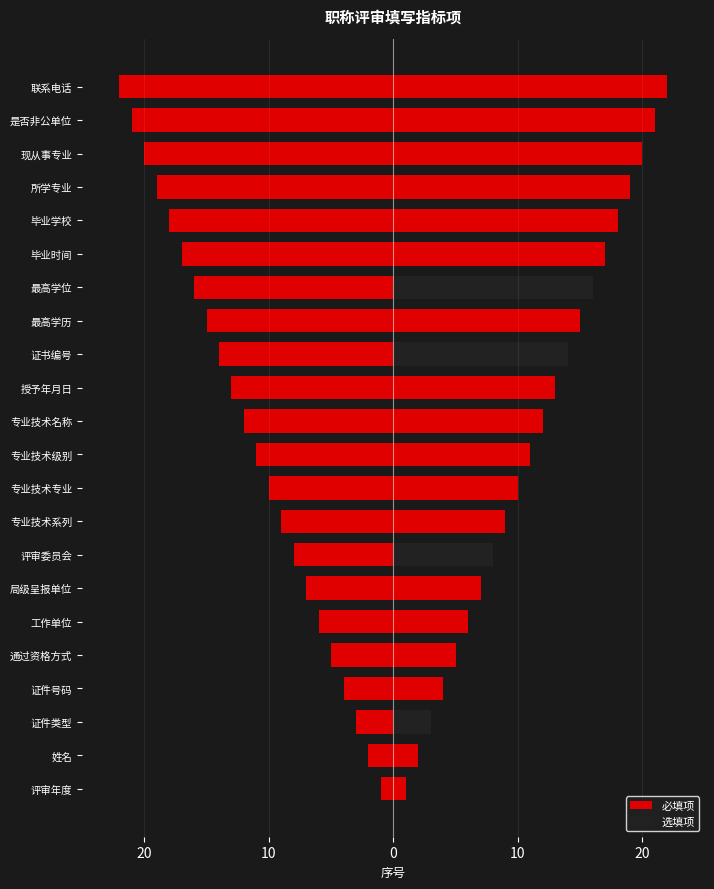

Rank the series by their average value, from highest to lowest.

选填项, 必填项